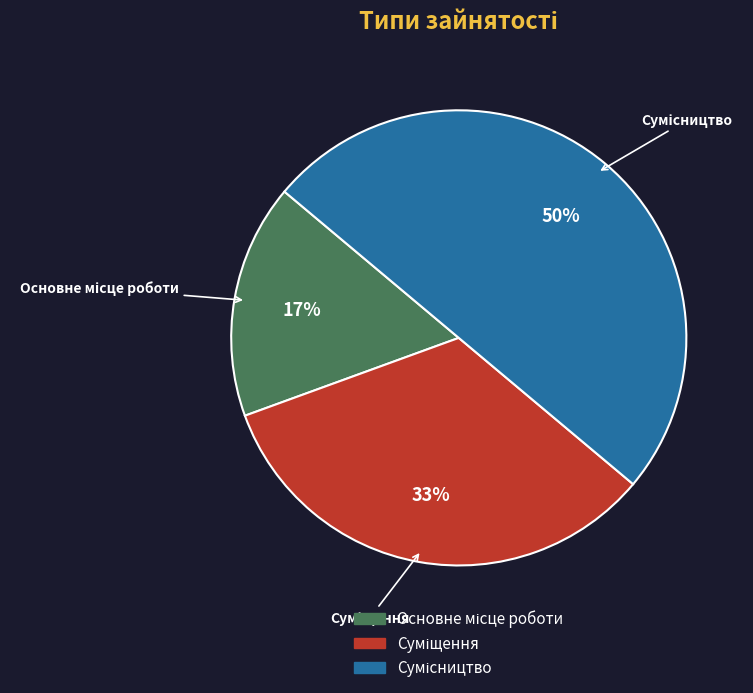

To the nearest percent, what is the average slice percentage?

33%